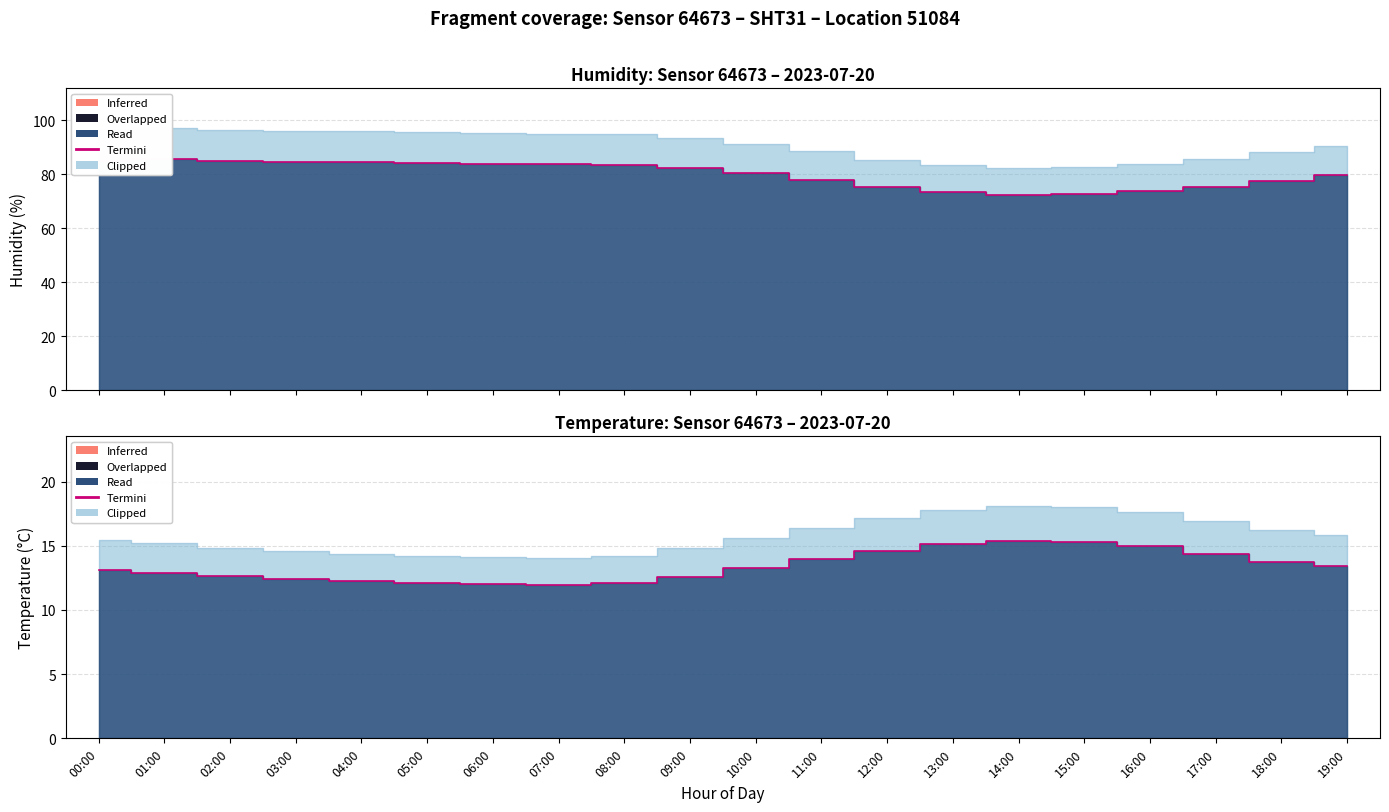

True or false: the data has more than 2 interior local peaks.

False